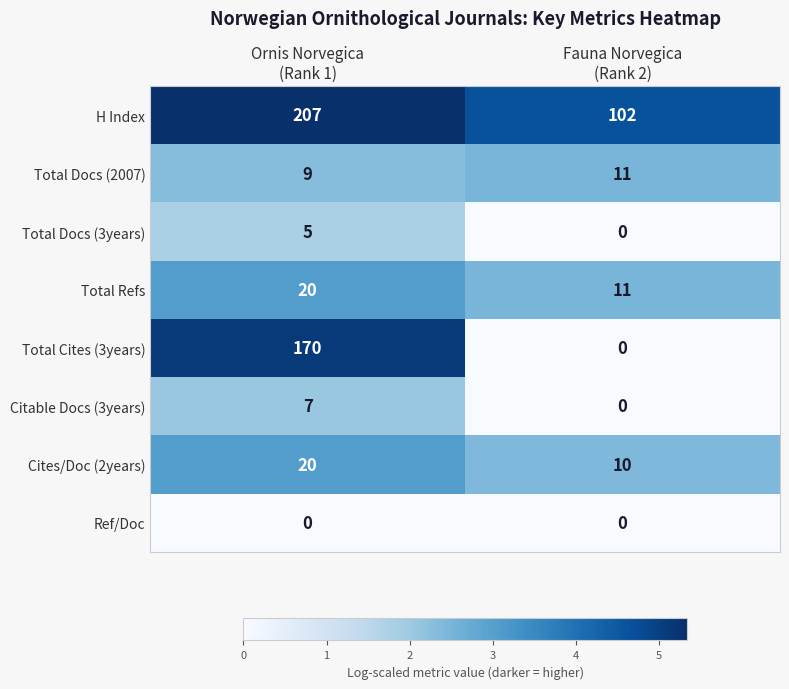

Which series has the largest total across all categories?

H Index